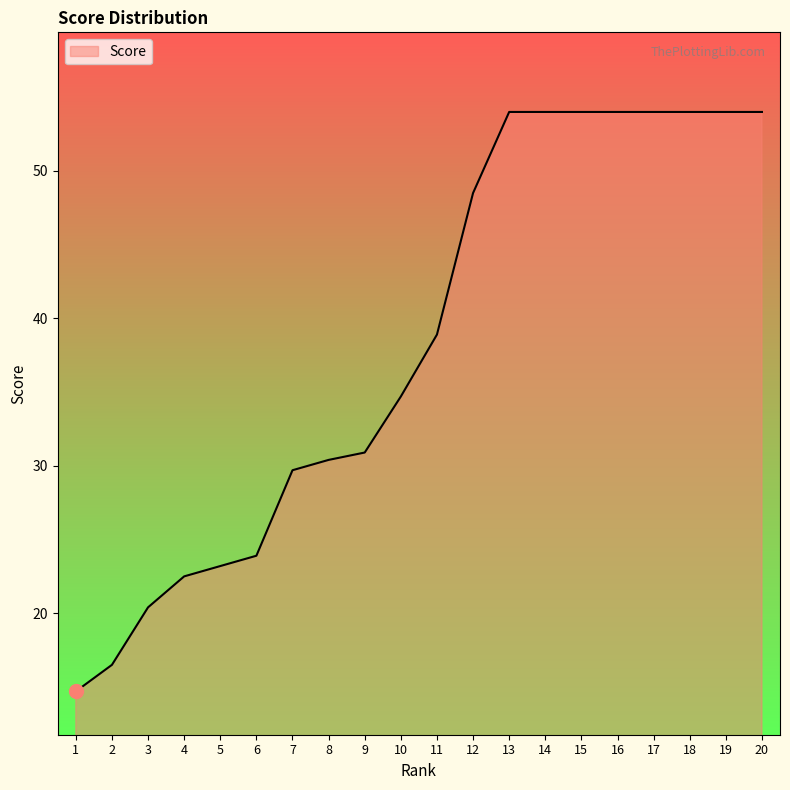

What is the average value?

38.3